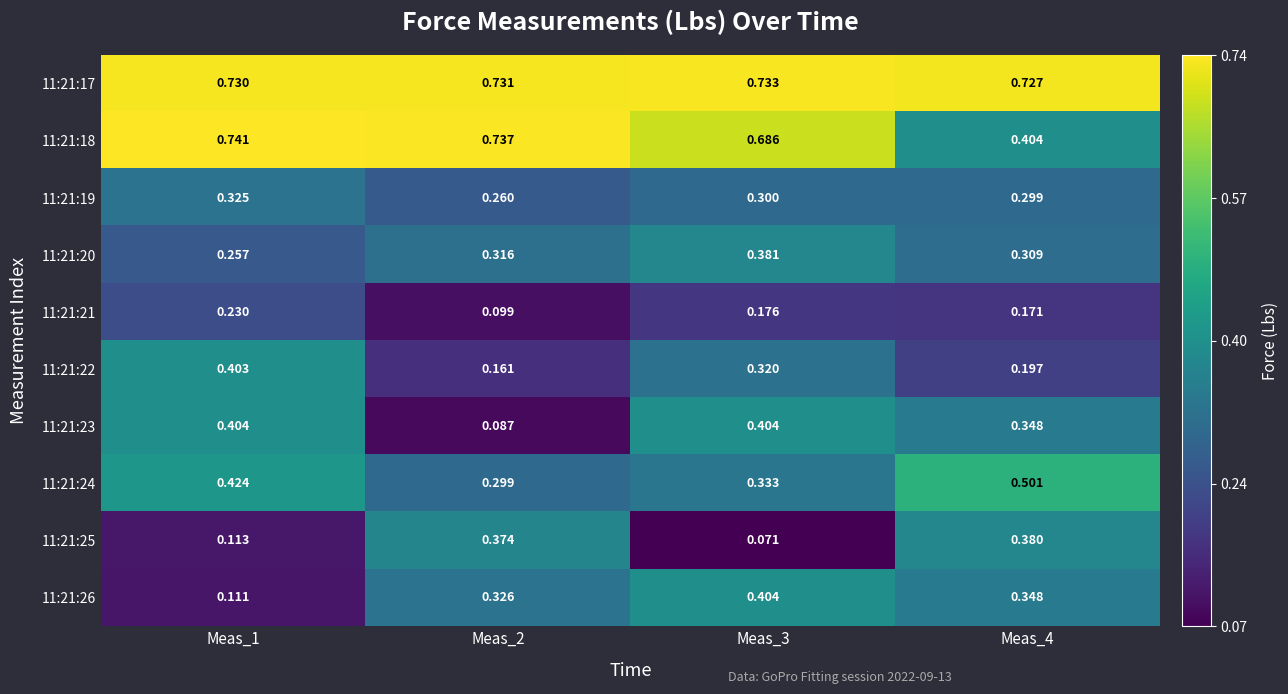

Is the value of 11:21:20 at Meas_2 greater than the value of 11:21:21 at Meas_4?

Yes